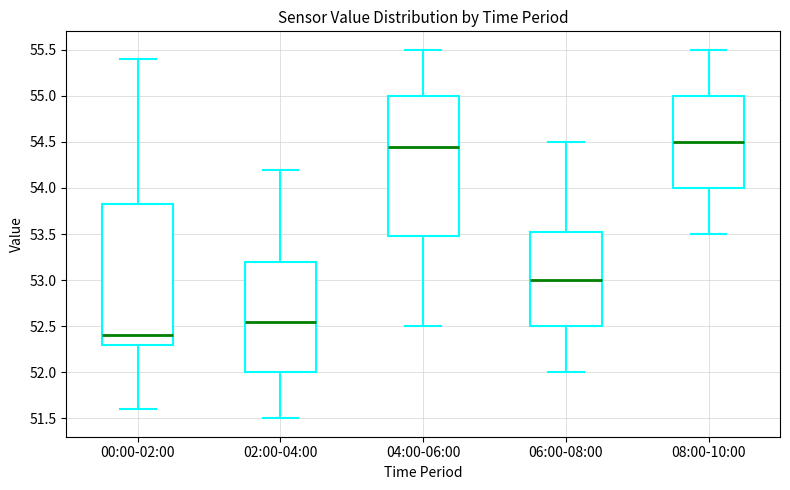

Which box's median line is the lowest?

00:00-02:00